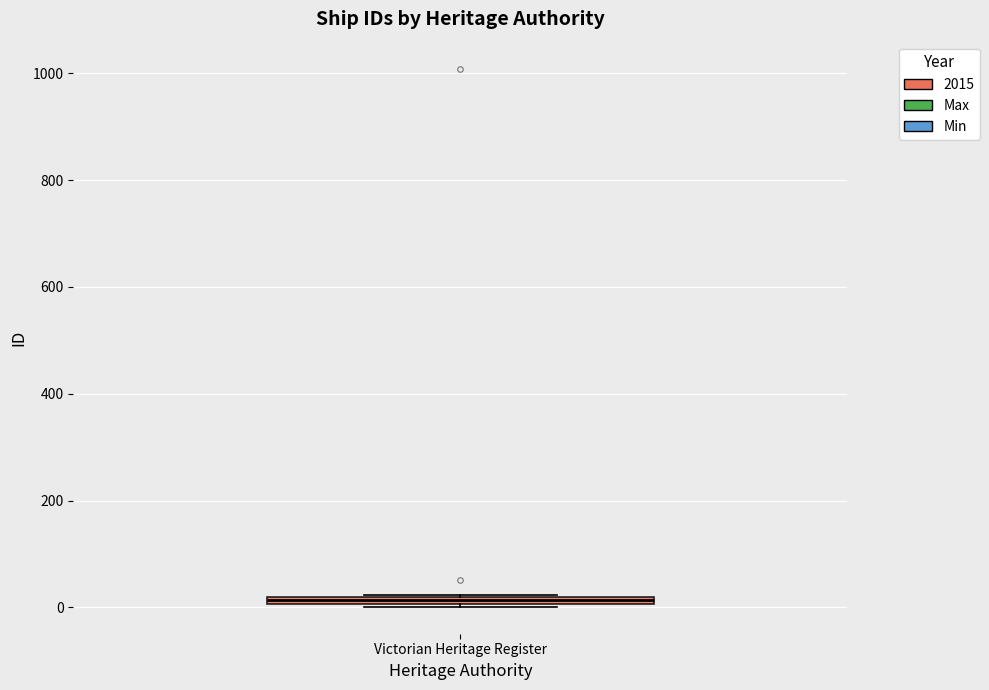

Where is the lower edge of the box for Victorian Heritage Register on the y-axis? The values are not printed on the chart, so give them approximately, as read against the axis.

0